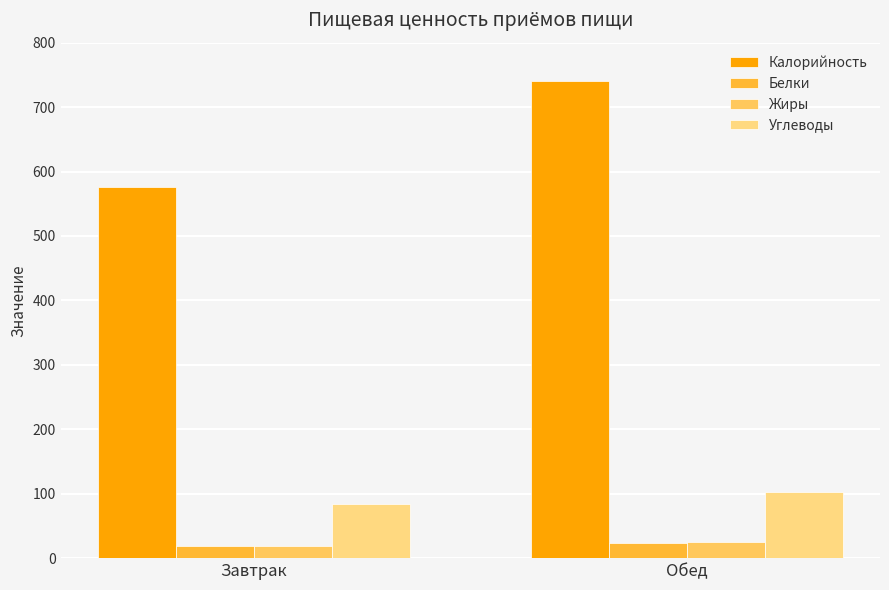

What is the label of the 1st bar from the right?

Обед